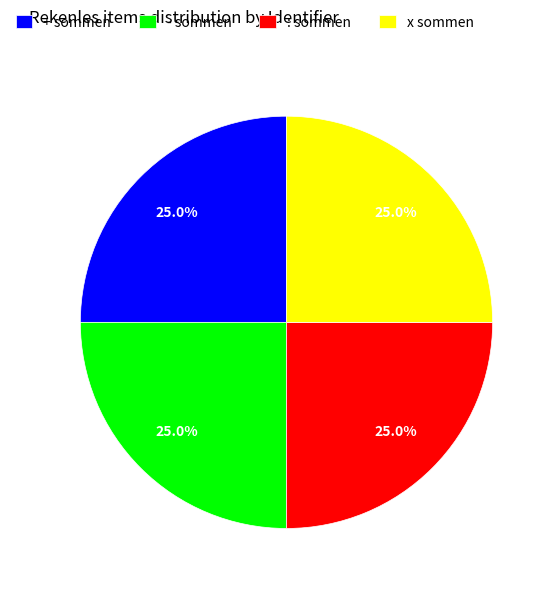

Combined, what portion of the pie is - sommen and x sommen?

50.0%